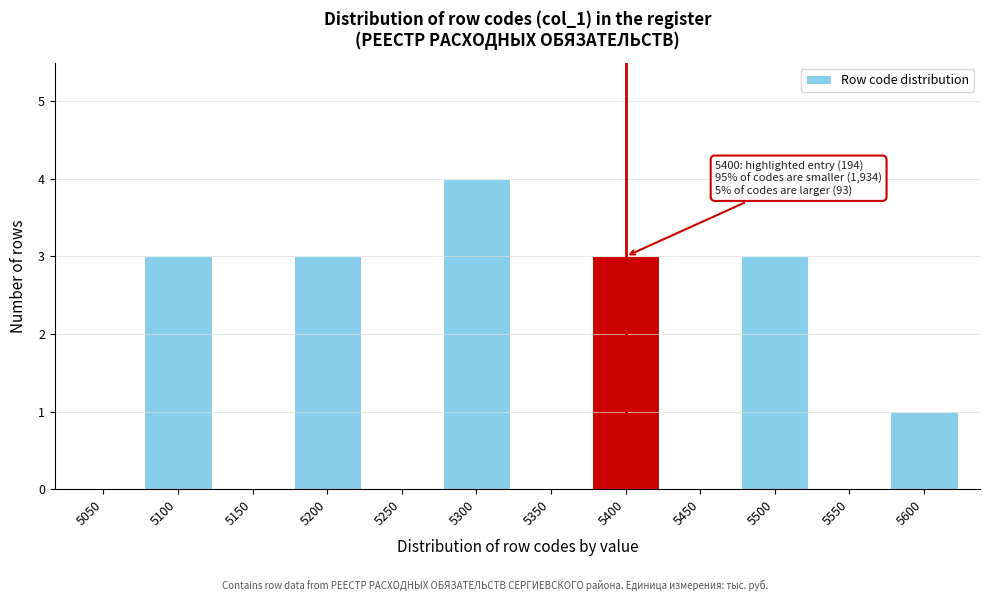

Reading left to right, extract all data points from this chart.

5050=0	5100=3	5150=0	5200=3	5250=0	5300=4	5350=0	5400=3	5450=0	5500=3	5550=0	5600=1